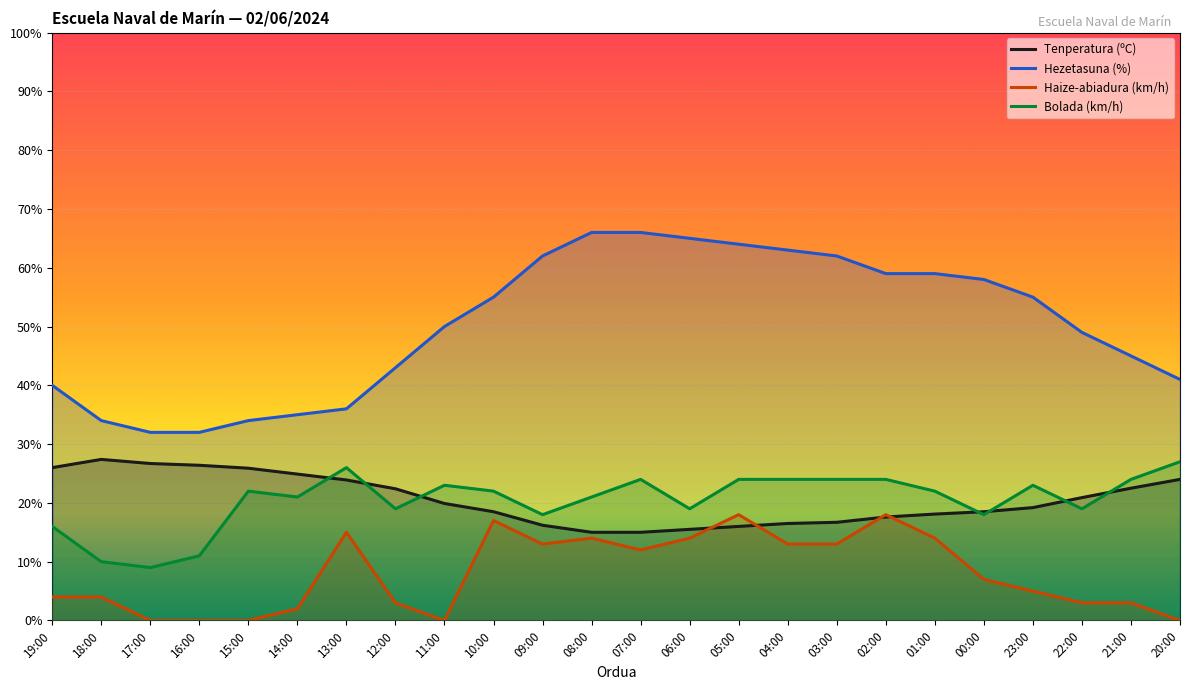

What is the difference between the second highest and second lowest values in the Haize-abiadura (km/h) series?

18.0